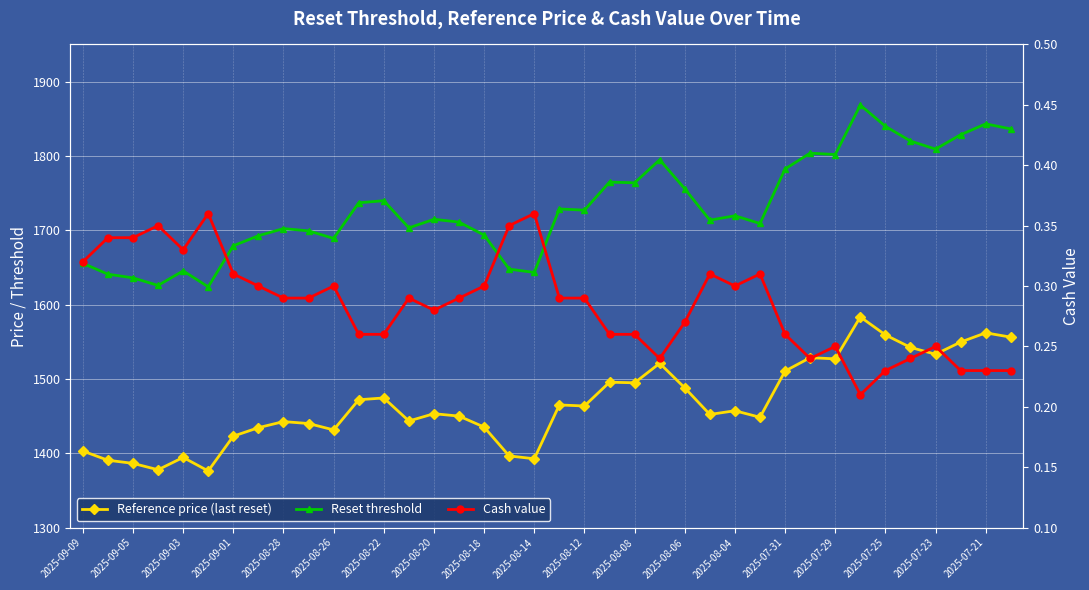

Read the Cash value value at 2025-08-04.

0.3